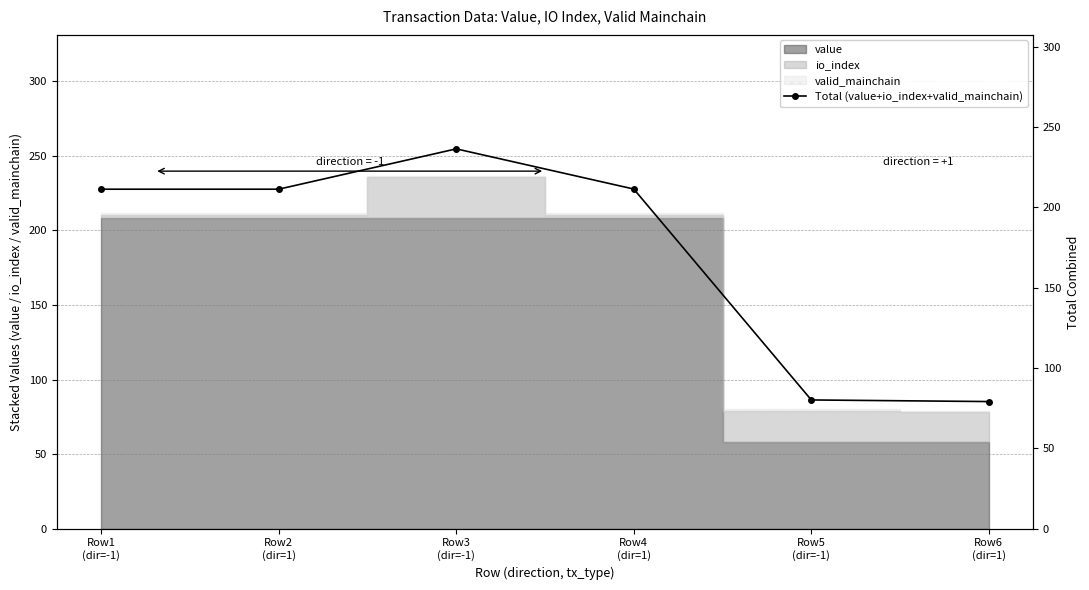

At which category does the data reach its first local peak?

Row3
(dir=-1)